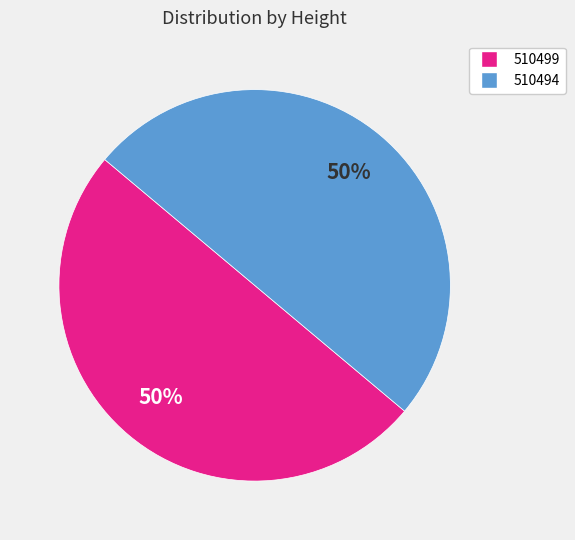

To the nearest percent, what is the average slice percentage?

50%